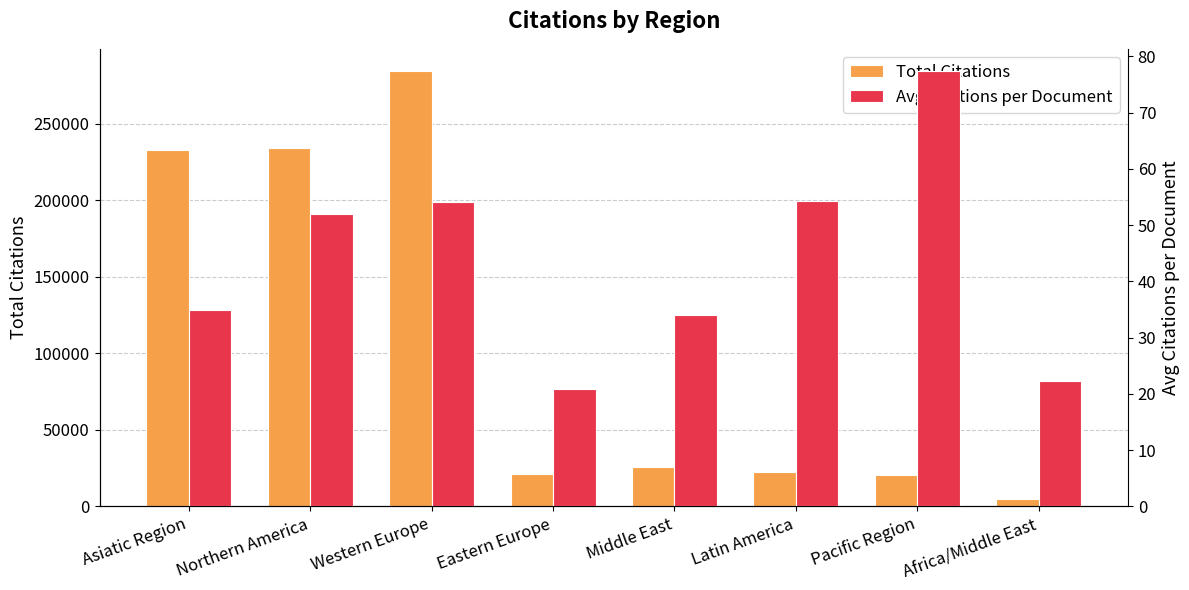

What is the minimum value shown in the chart?

20.9